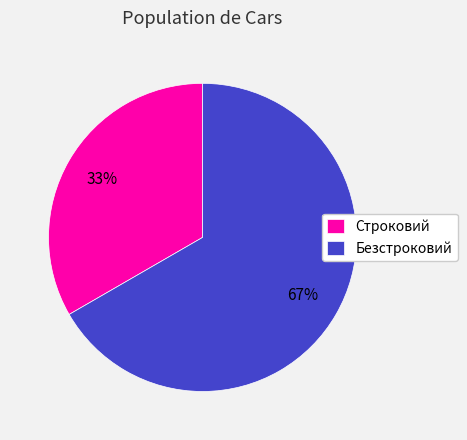

To the nearest percent, what is the average slice percentage?

50%